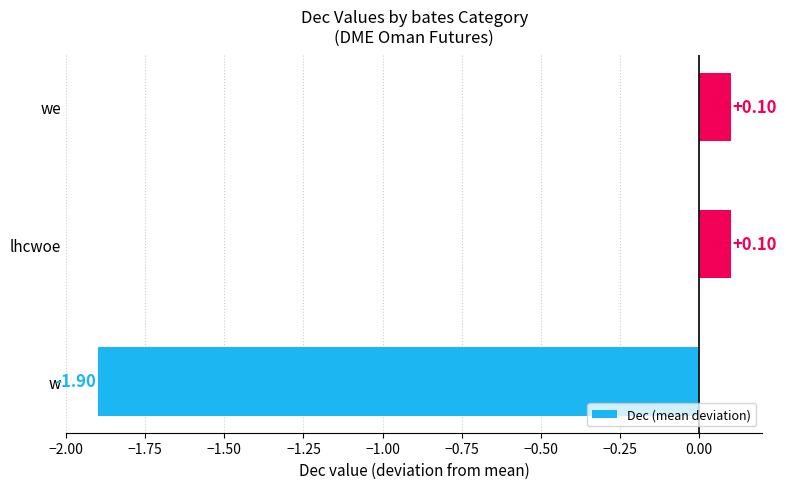

Which category has the lowest value across all series?

w